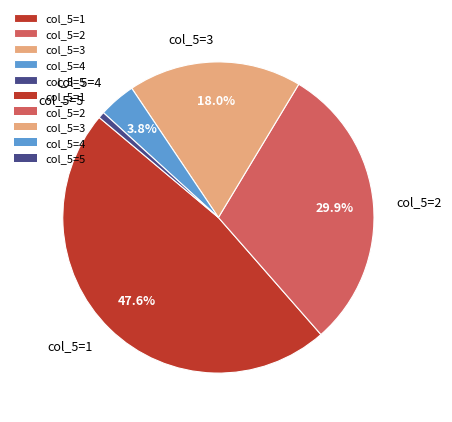

To the nearest percent, what is the difference between the largest and smallest slice percentages?

47%